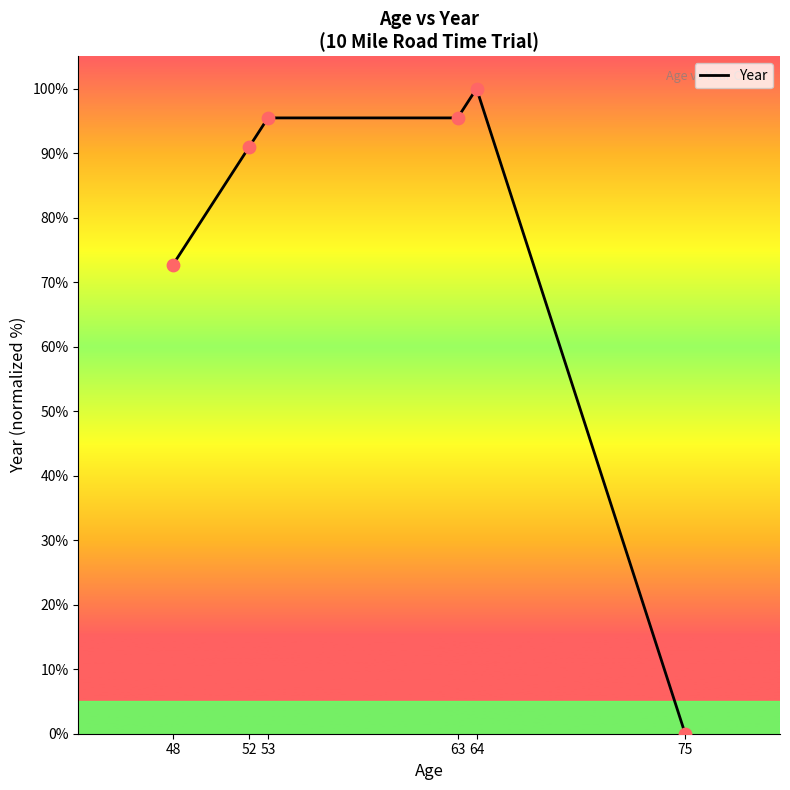

Approximately how many times larger is the value at 63 compared to 64?

1.0